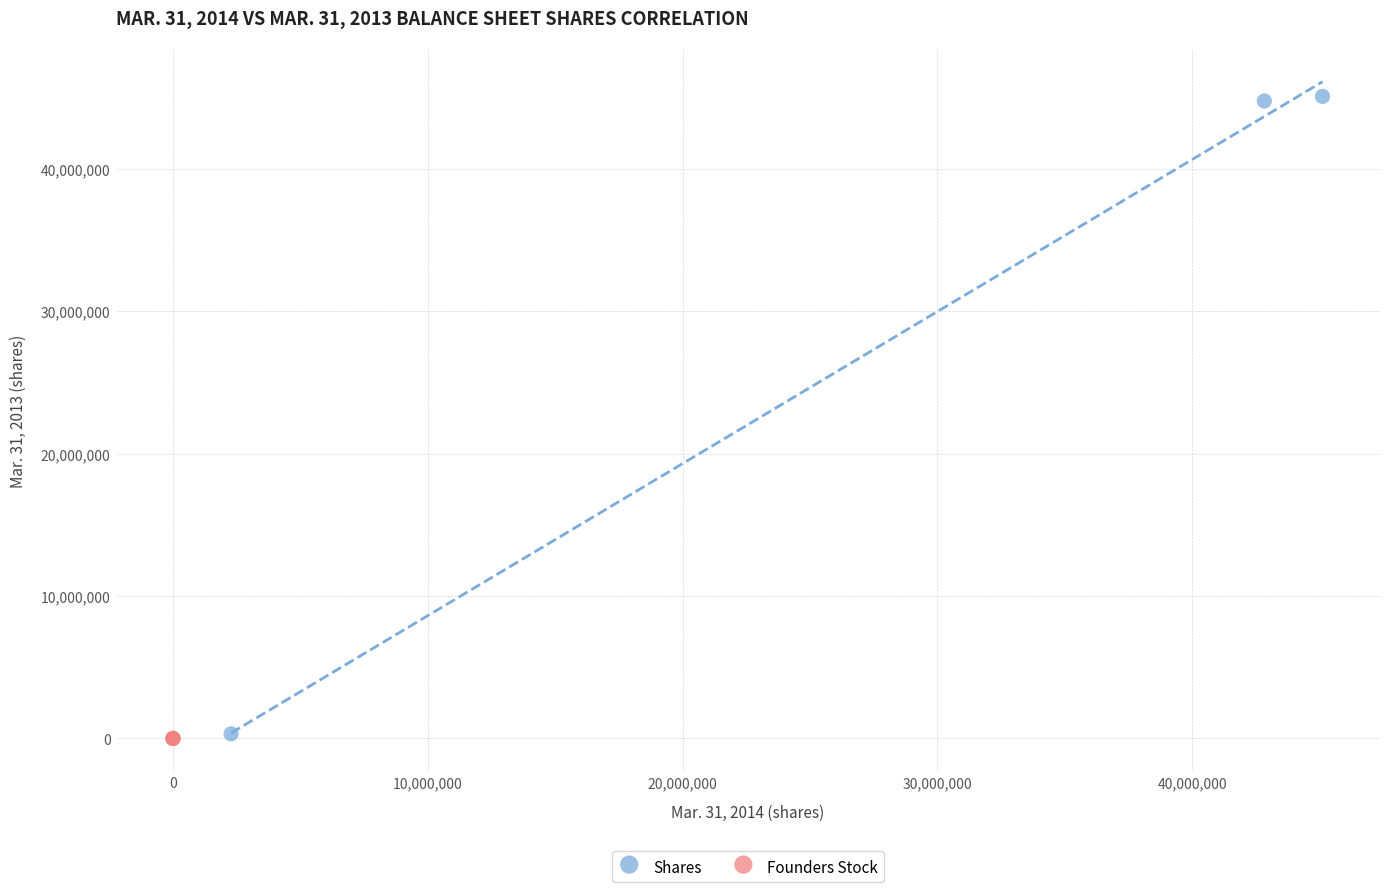

What are all the series names shown in the legend?

Shares, Founders Stock